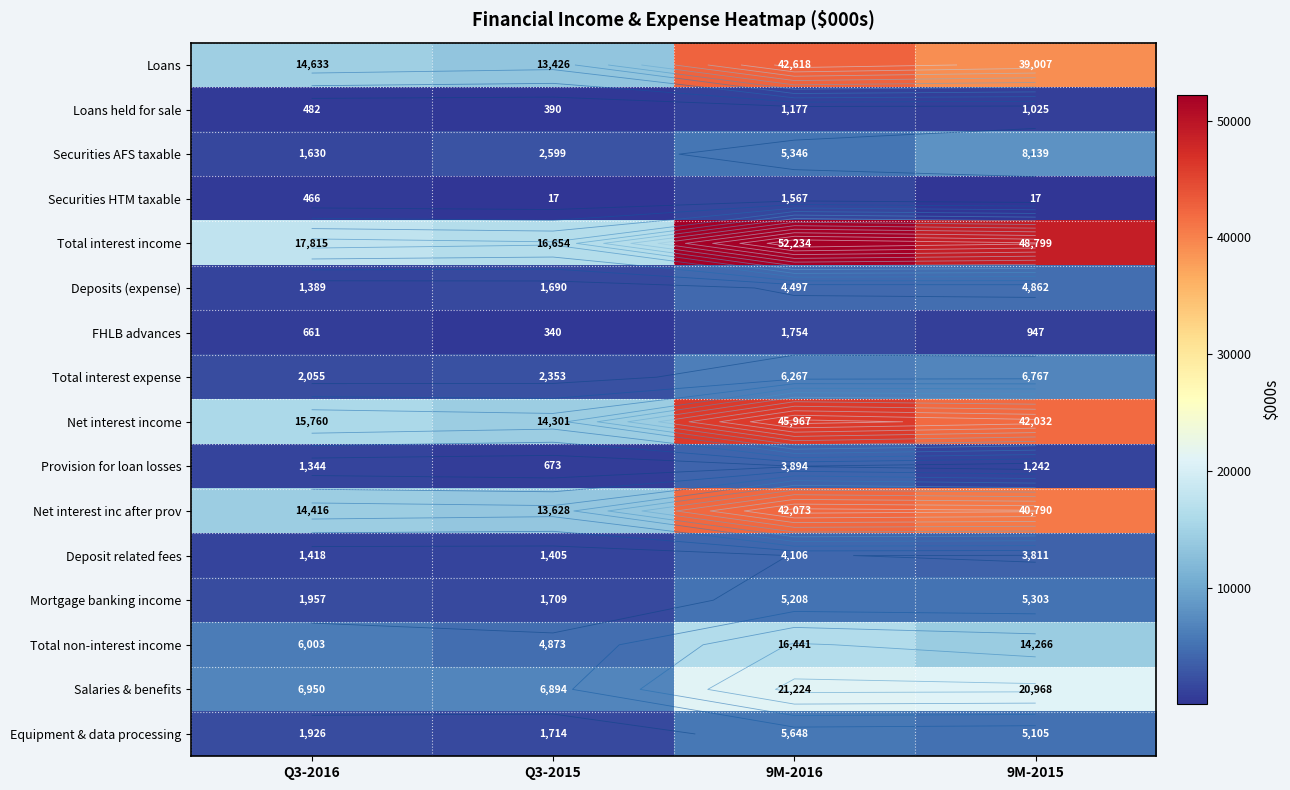

Which series has the largest range (max minus min)?

Total interest income